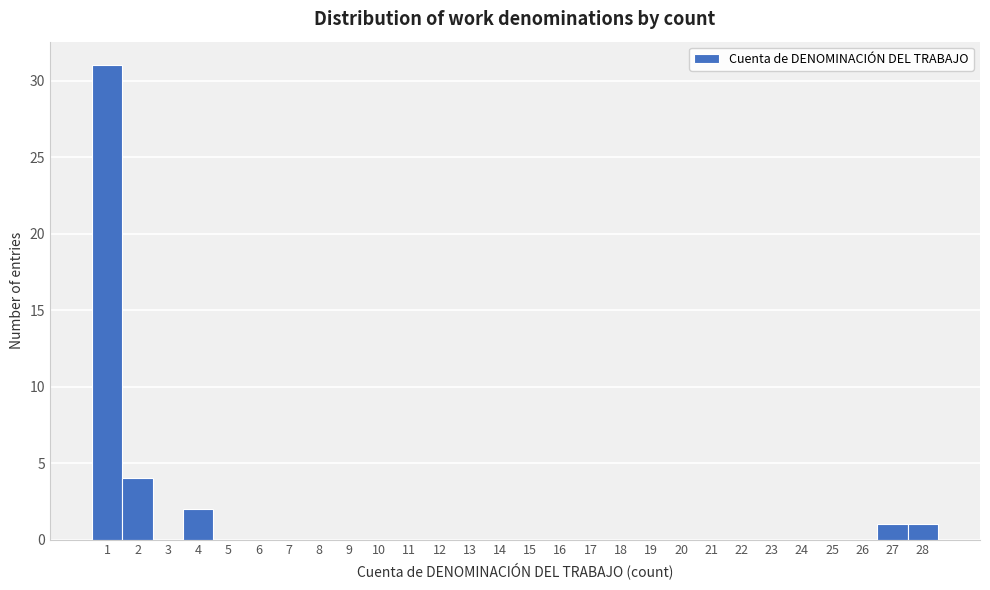

Reading left to right, transcribe this chart: for each bar, give the range it covers on the x-axis and its height. The values are not printed on the chart, so give them approximately, as read against the axis.

0.5 to 1.5: 31
1.5 to 2.5: 4
2.5 to 3.5: 0
3.5 to 4.5: 2
4.5 to 5.5: 0
5.5 to 6.5: 0
6.5 to 7.5: 0
7.5 to 8.5: 0
8.5 to 9.5: 0
9.5 to 10.5: 0
10.5 to 11.5: 0
11.5 to 12.5: 0
12.5 to 13.5: 0
13.5 to 14.5: 0
14.5 to 15.5: 0
15.5 to 16.5: 0
16.5 to 17.5: 0
17.5 to 18.5: 0
18.5 to 19.5: 0
19.5 to 20.5: 0
20.5 to 21.5: 0
21.5 to 22.5: 0
22.5 to 23.5: 0
23.5 to 24.5: 0
24.5 to 25.5: 0
25.5 to 26.5: 0
26.5 to 27.5: 1
27.5 to 28.5: 1